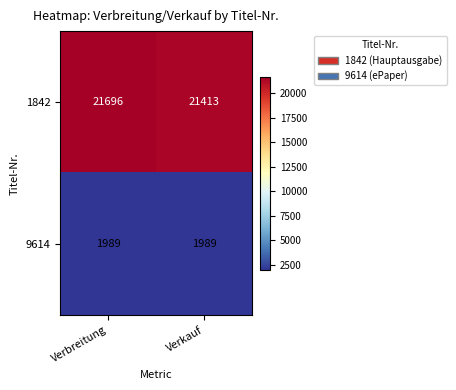

Is it true that 9614 equals 625 at Verkauf?

False